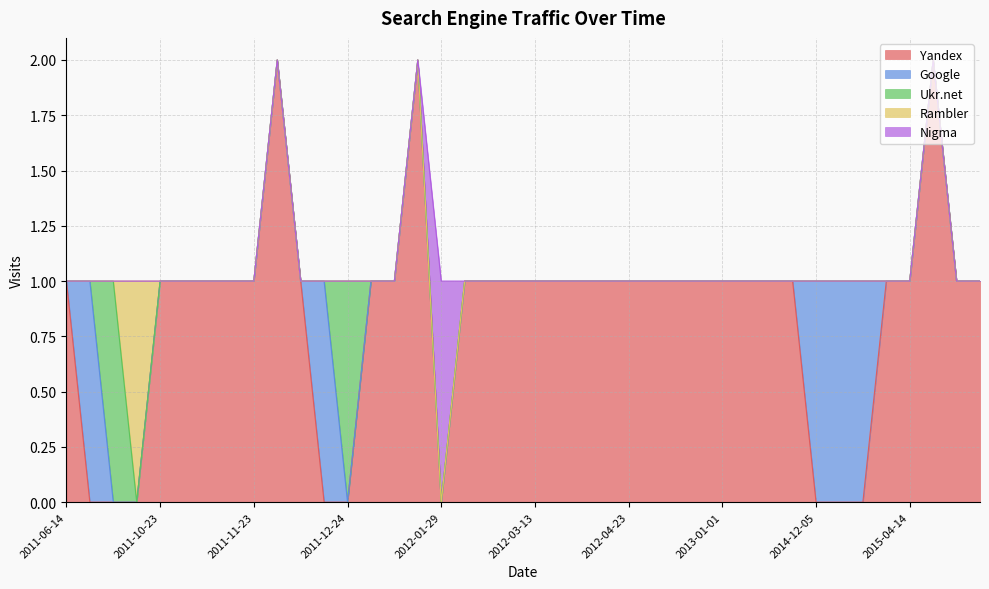

Does the chart have visible grid lines?

Yes